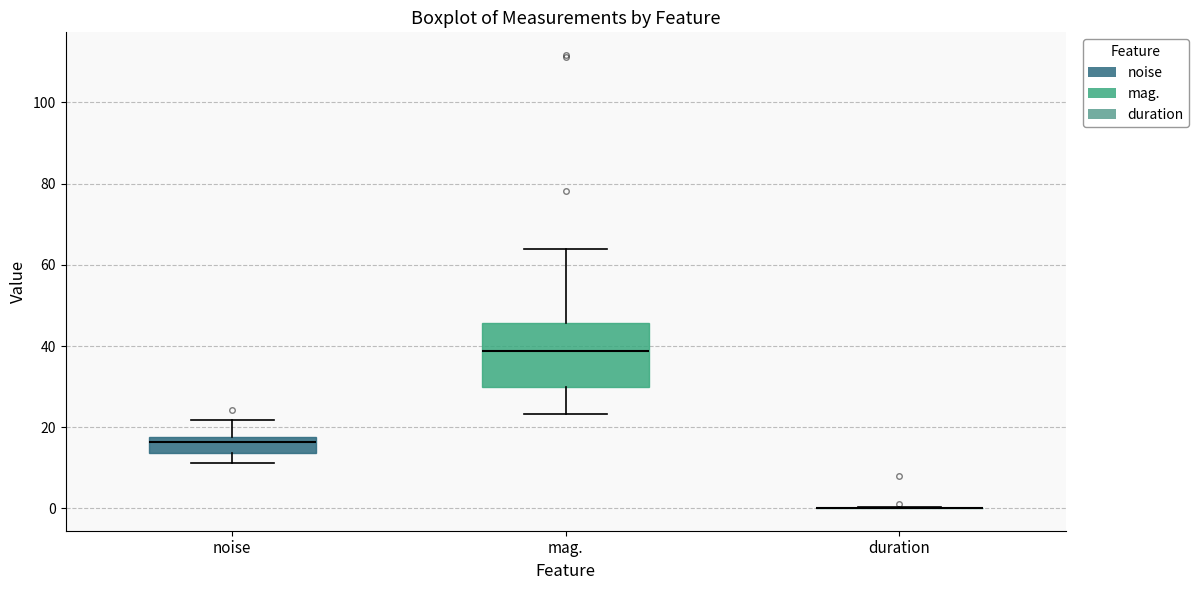

Reading left to right, transcribe this box plot: for each box, give where its median line is, the range the box spans, and where its two whiskers end, as read against the y-axis. The values are not printed on the chart, so give them approximately, as read against the axis.

noise: median 16, box 14 to 18, whiskers 12 to 22
mag.: median 38, box 30 to 46, whiskers 24 to 64
duration: box collapsed to a line at 0, whiskers 0 to 0